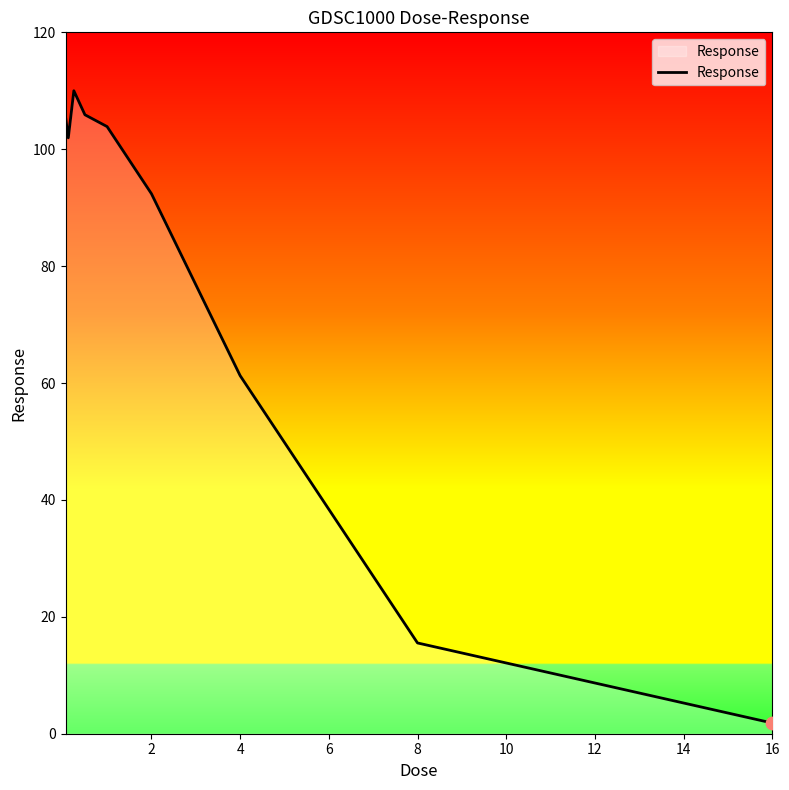

What is the difference between the maximum and minimum values?

108.2